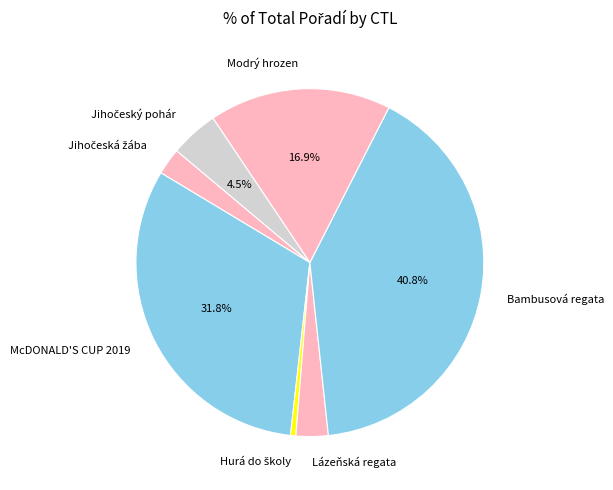

What is the largest slice in the pie chart?

Bambusová regata